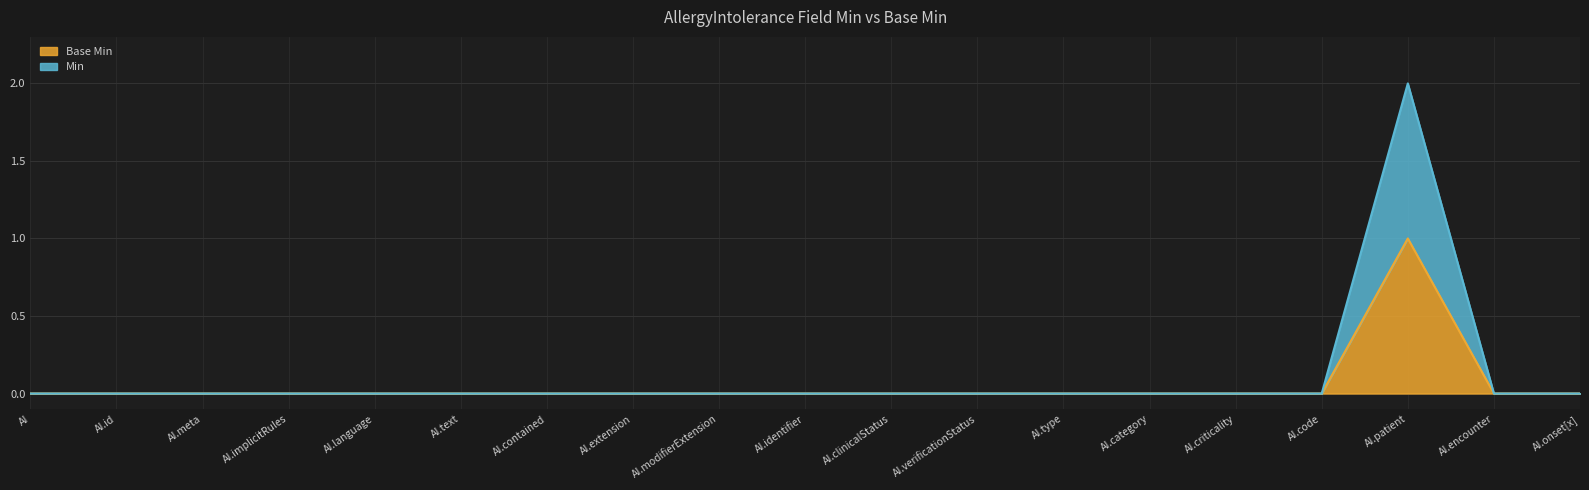

Does the chart display data point markers on the line(s)?

No